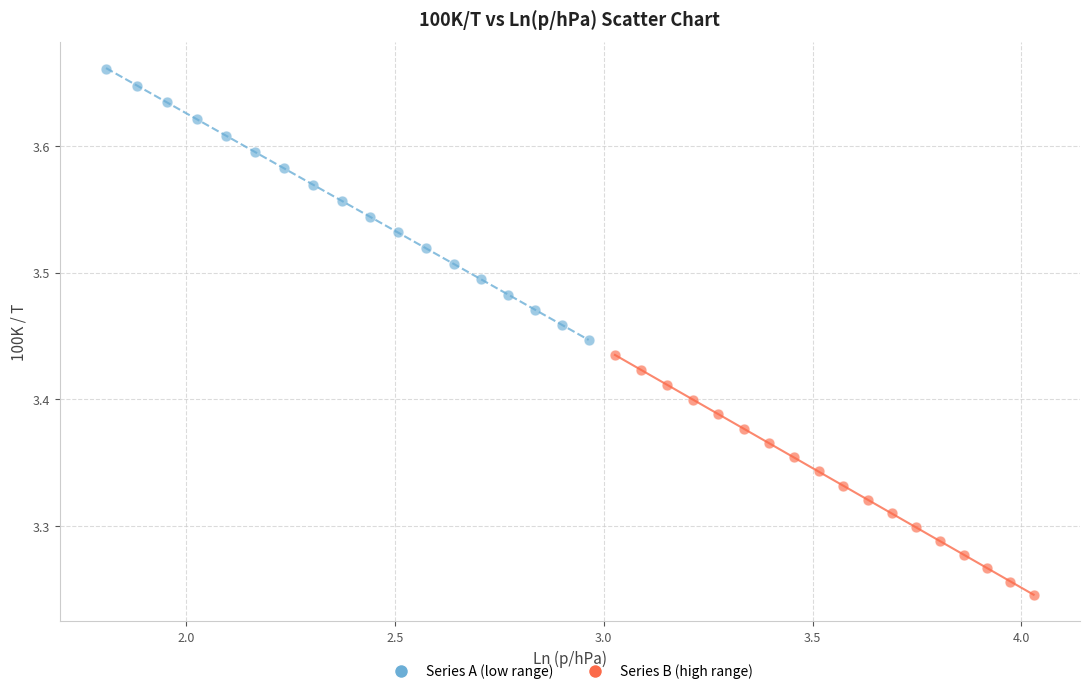

Which series has the largest Y range (max minus min)?

Series A (low range)